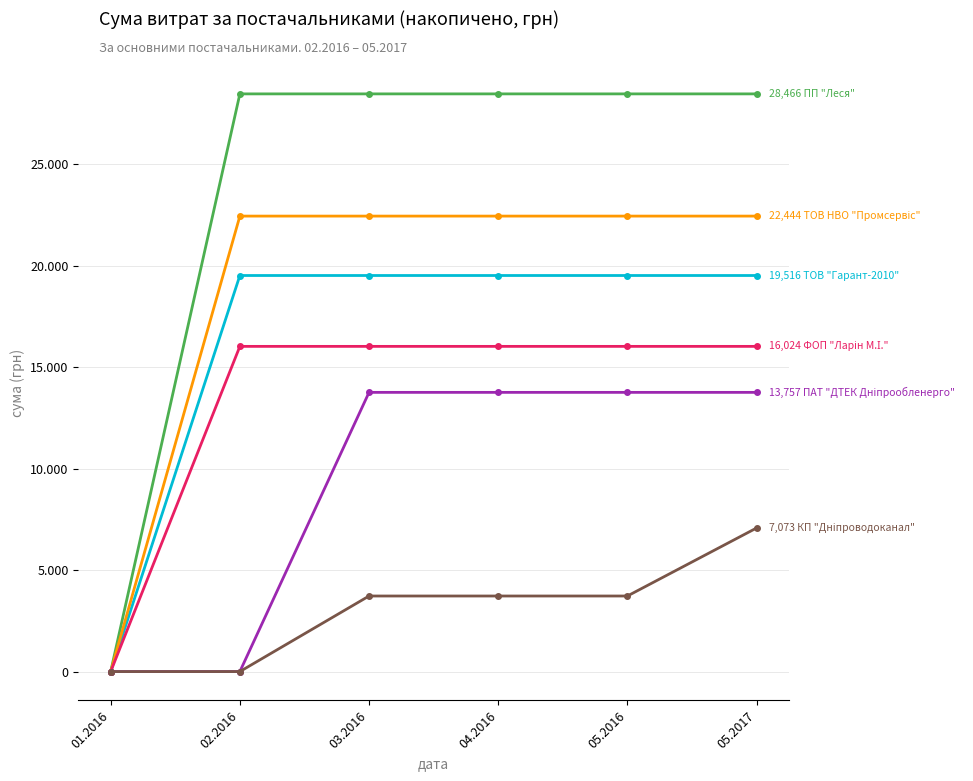

Does the chart have visible grid lines?

Yes